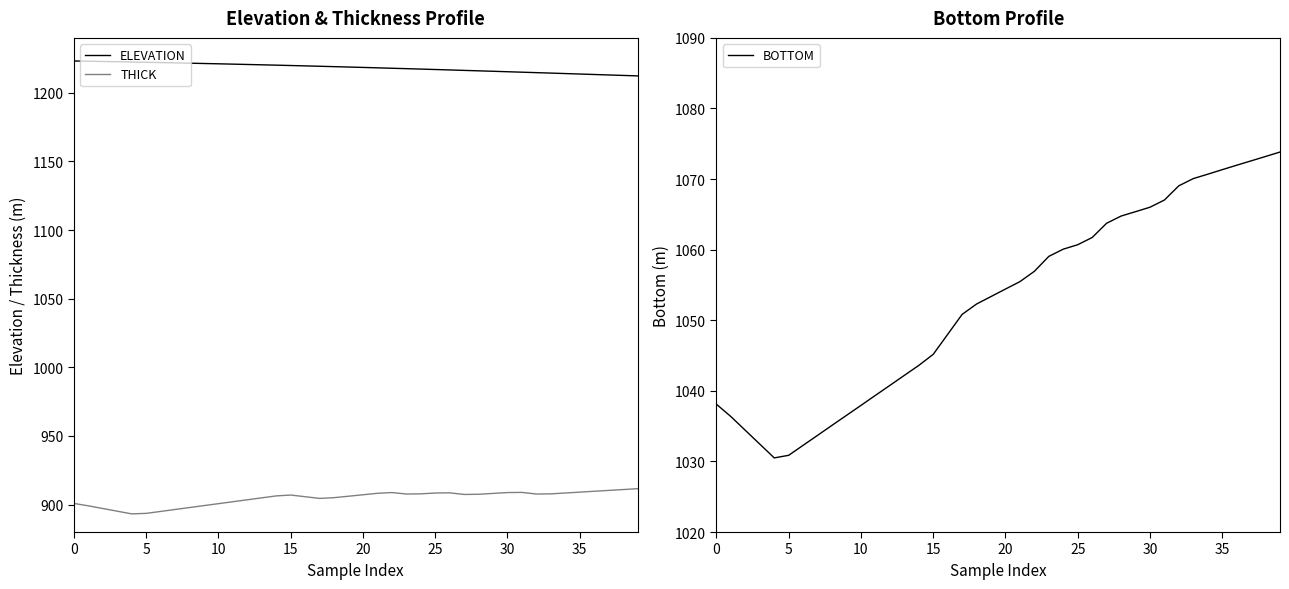

What is the difference between the highest and lowest values at 37?

302.7